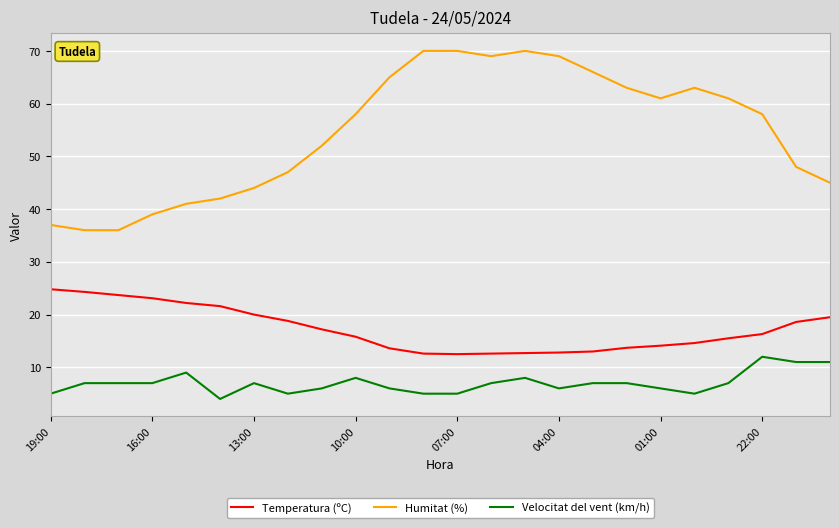

Does the chart have visible grid lines?

Yes